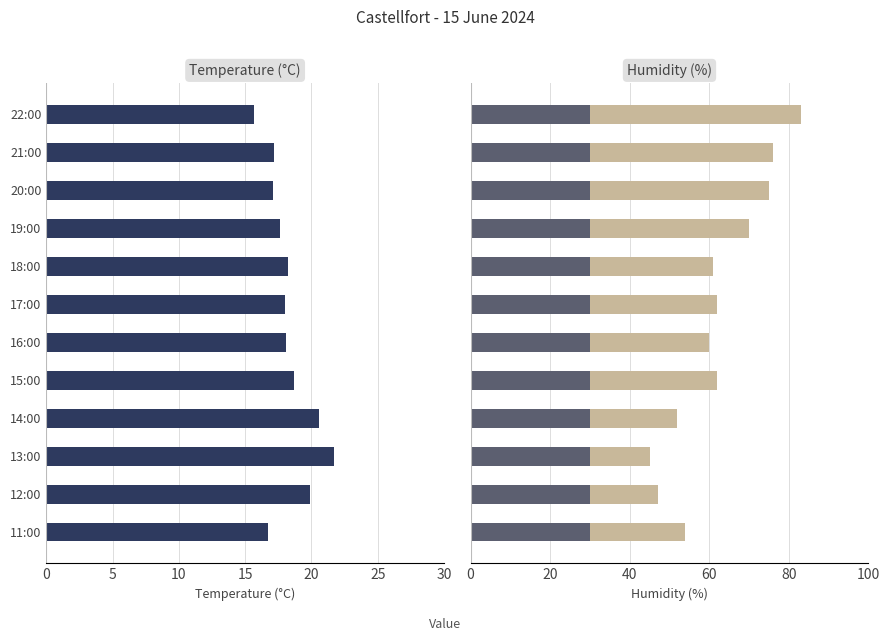

How many data points in Temperature (°C) are above 18?

6